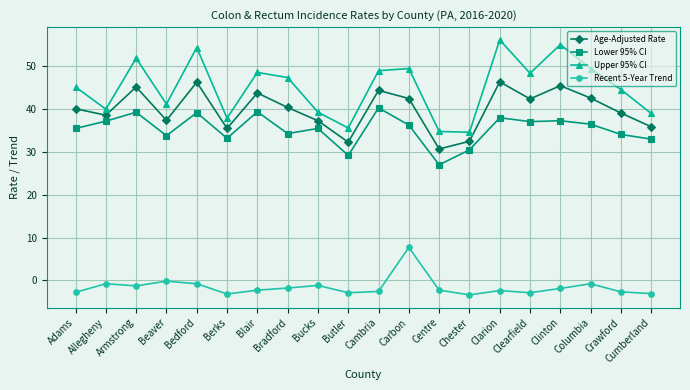

What is the label of the 9th point from the right?

Carbon